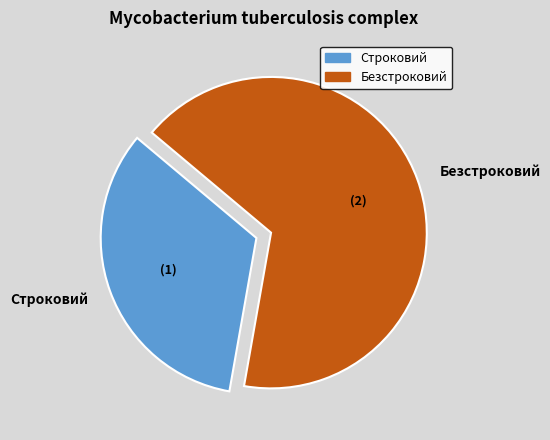

Is it true that Безстроковий is 67% of the pie?

True